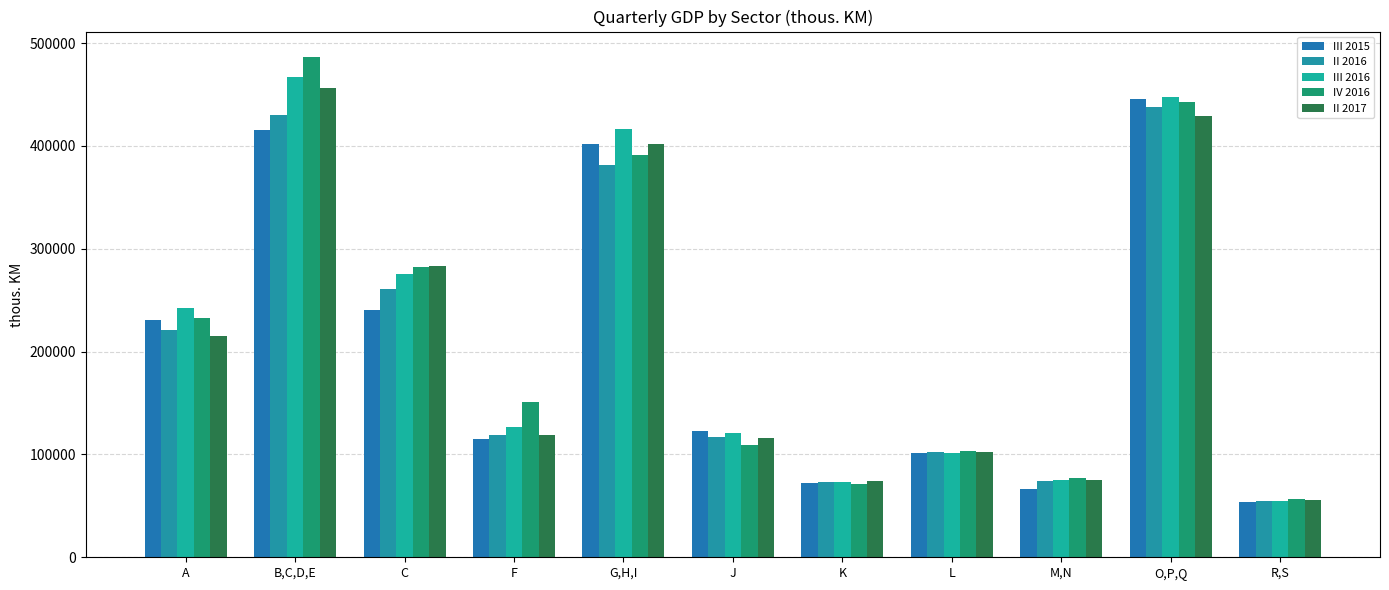

Count the number of data series in this chart.

5